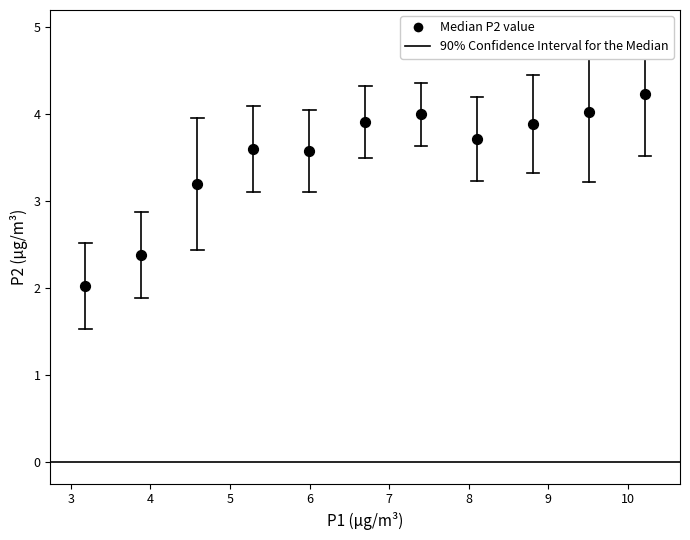

What is the average X value?

6.7